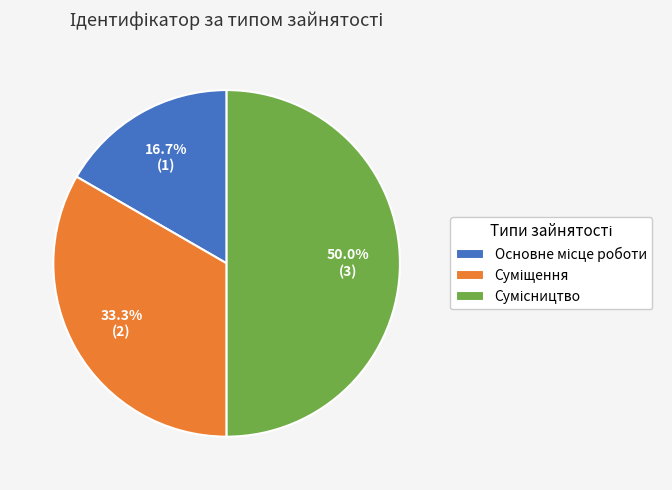

How many segments does this pie chart have?

3